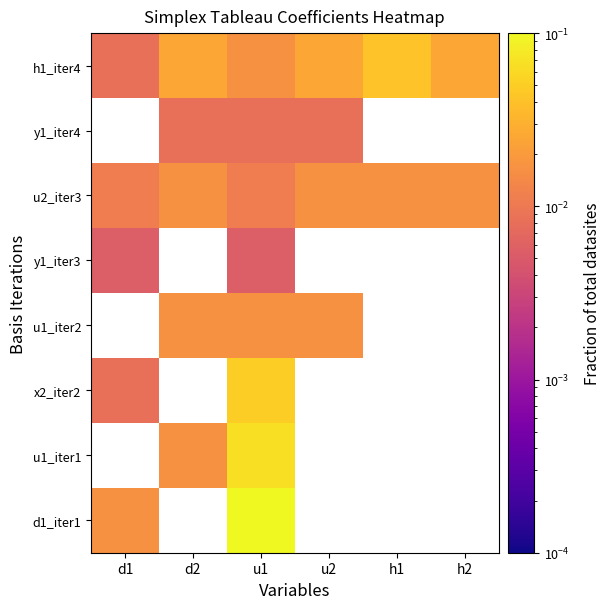

At how many categories does at least one series exceed 0?

6